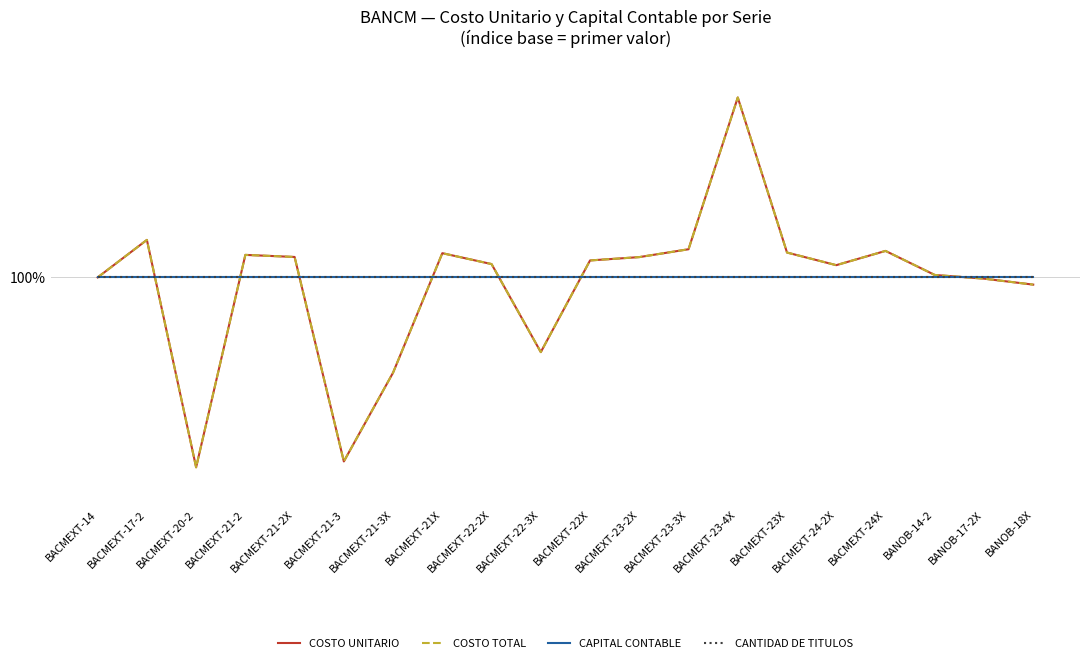

Reading left to right, transcribe all the data shown in this chart.

COSTO UNITARIO: 100.0	102.2	89.0	101.3	101.2	89.3	94.5	101.4	100.8	95.7	101.0	101.2	101.6	110.4	101.4	100.7	101.5	100.1	99.9	99.6
COSTO TOTAL: 100.0	102.2	89.0	101.3	101.2	89.3	94.5	101.4	100.8	95.7	101.0	101.2	101.6	110.4	101.4	100.7	101.5	100.1	99.9	99.6
CAPITAL CONTABLE: 100.0	100.0	100.0	100.0	100.0	100.0	100.0	100.0	100.0	100.0	100.0	100.0	100.0	100.0	100.0	100.0	100.0	100.0	100.0	100.0
CANTIDAD DE TITULOS: 100.0	100.0	100.0	100.0	100.0	100.0	100.0	100.0	100.0	100.0	100.0	100.0	100.0	100.0	100.0	100.0	100.0	100.0	100.0	100.0